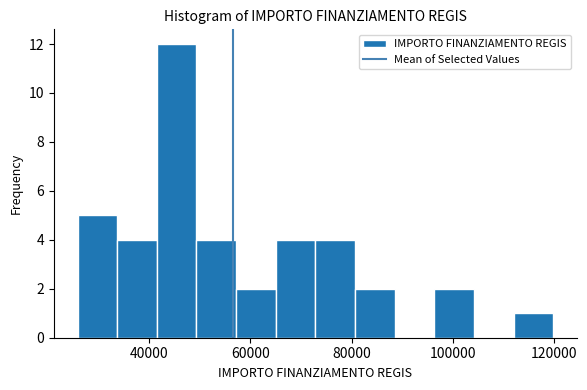

Read against the x-axis, roughly where is the centre of the tallest bar?

46000